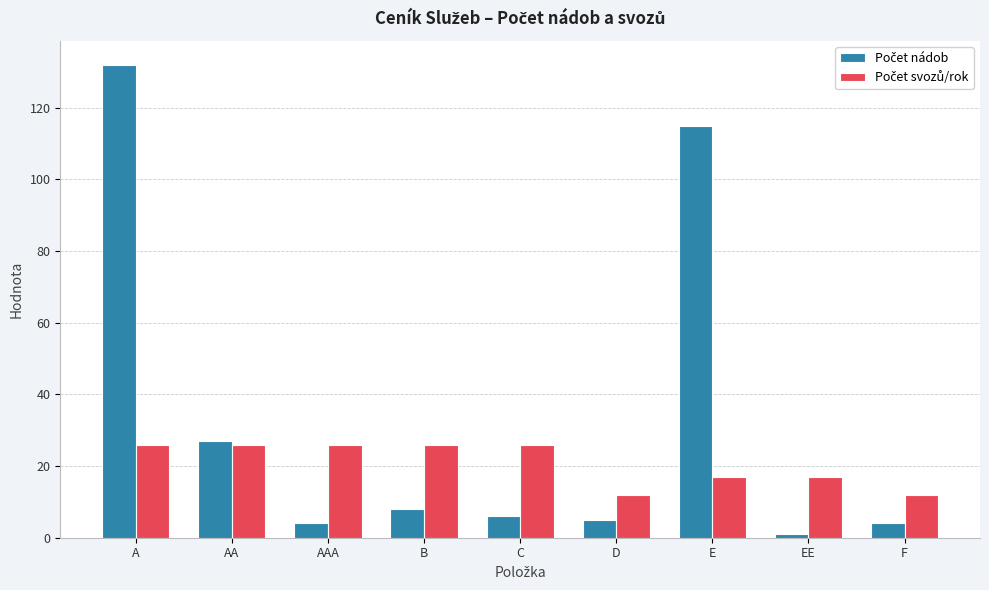

How many bars are there in total?

18